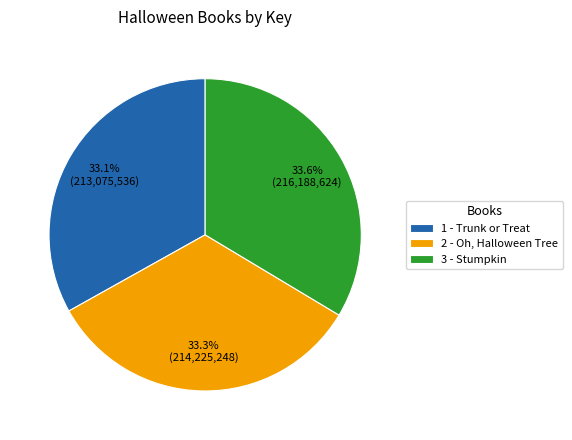

What percentage is NOT represented by 2 - Oh, Halloween Tree?

66.7%